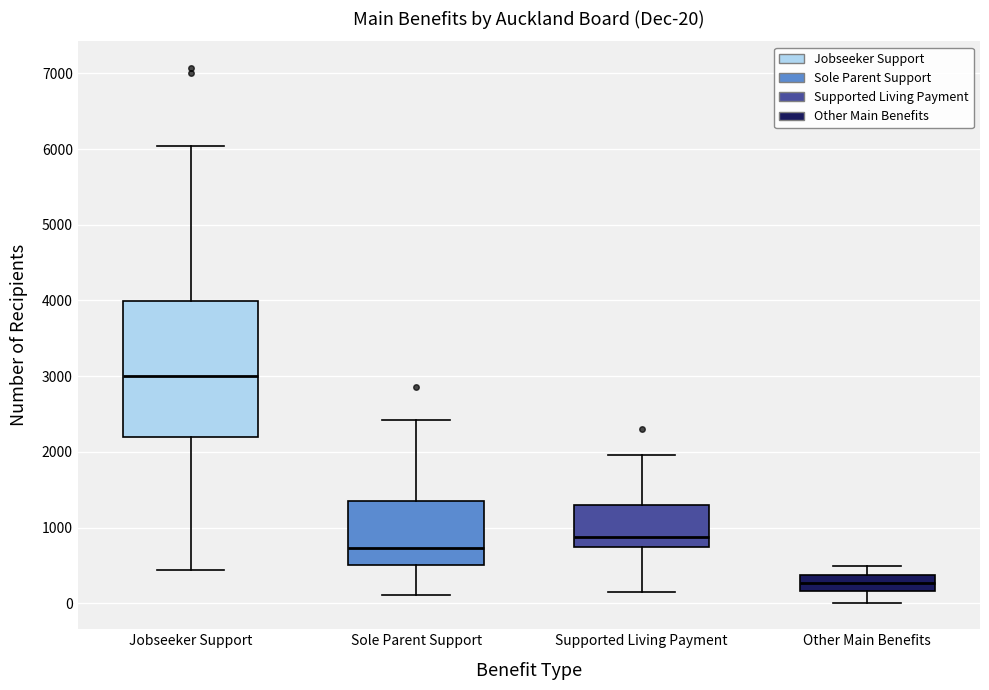

Which box has the lowest median line?

Other Main Benefits